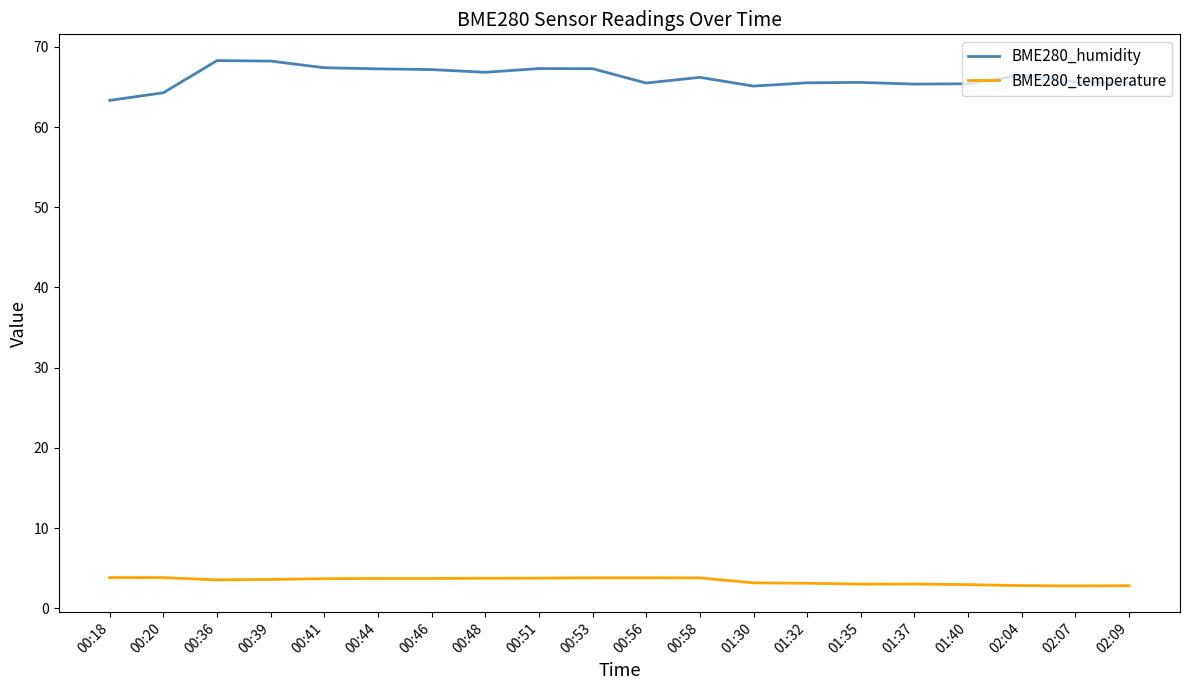

What are all the series names shown in the legend?

BME280_humidity, BME280_temperature